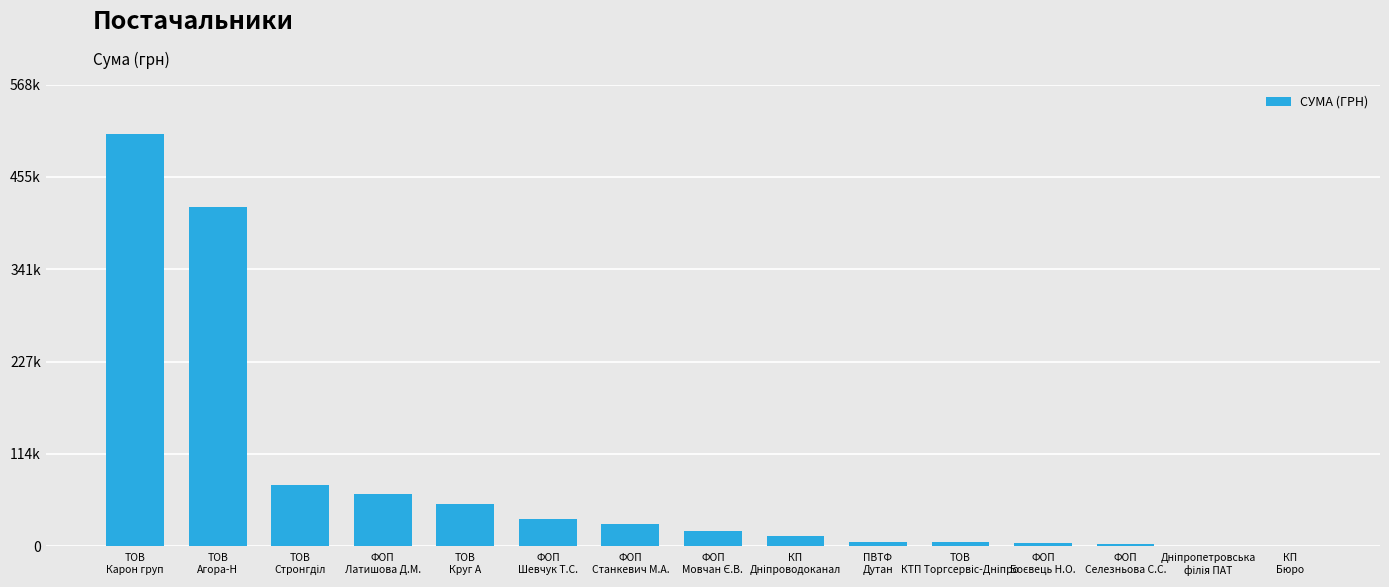

Where does the data first go above 19290?

ТОВ
Карон груп